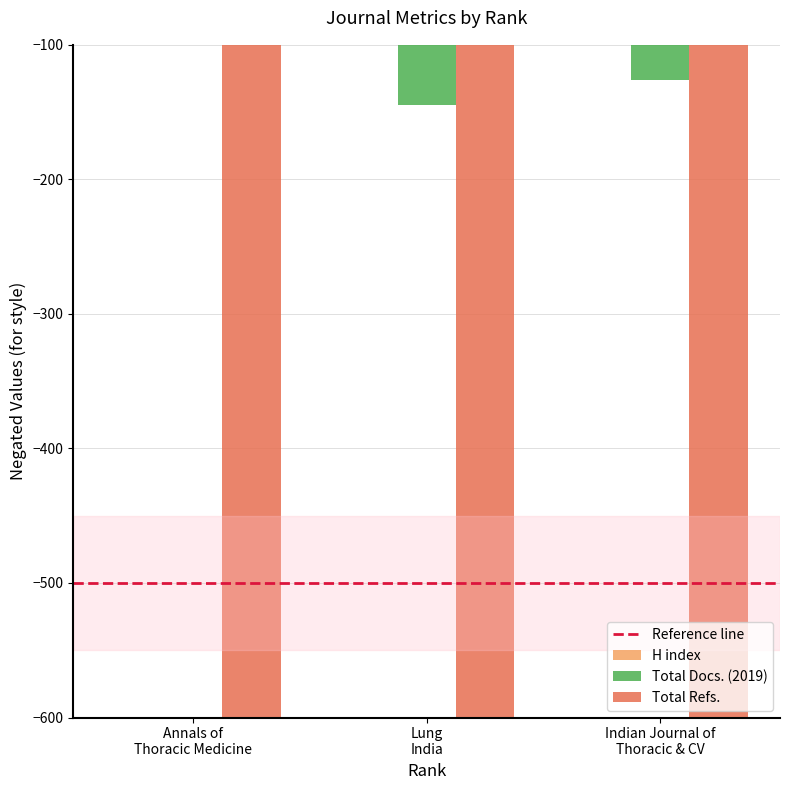

How many data points in Total Refs. are above -2180?

1